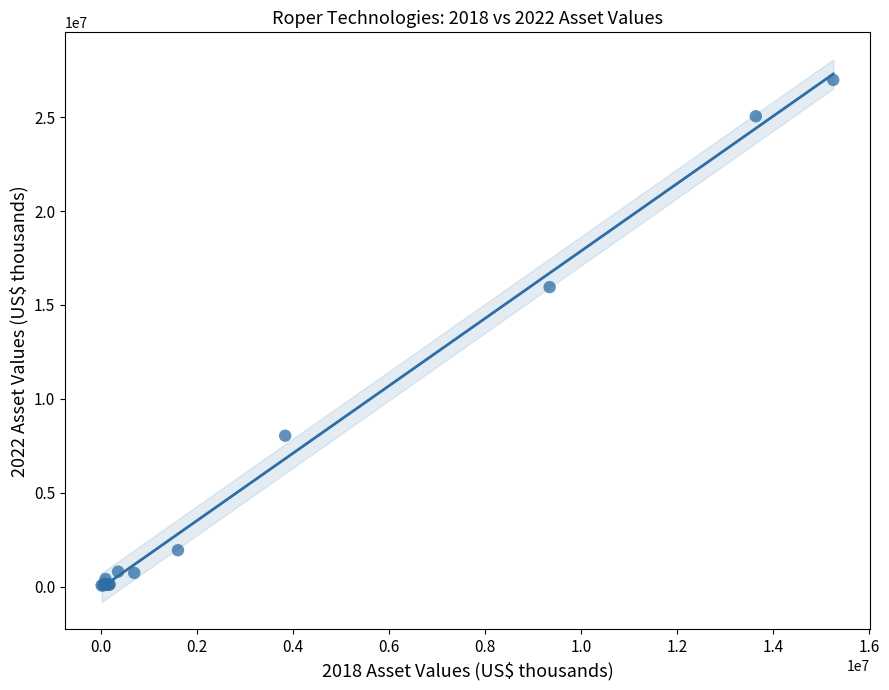

What Y value in the scatter plot is closest to 13518350?

15946100